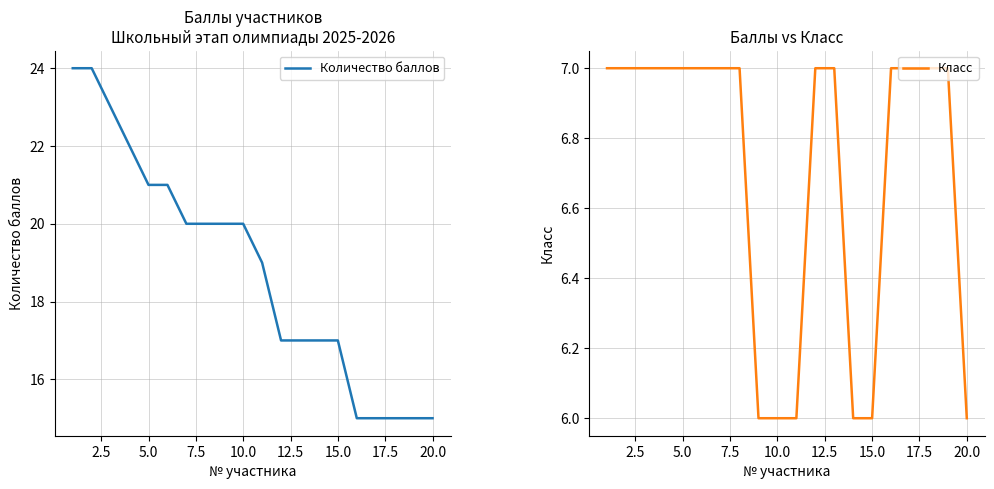

True or false: Класс has more than 1 interior local peaks.

False